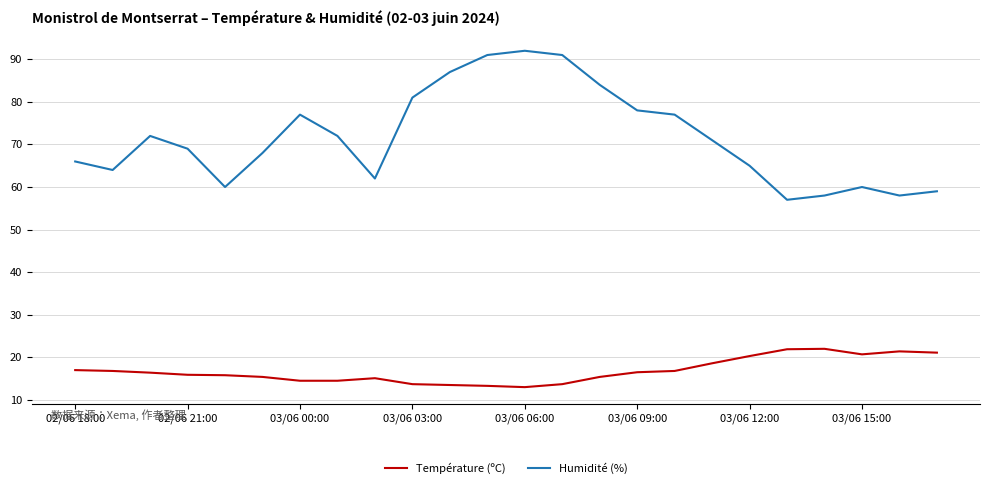

What is the difference between the second highest and minimum values in the Humidité (%) series?

34.0